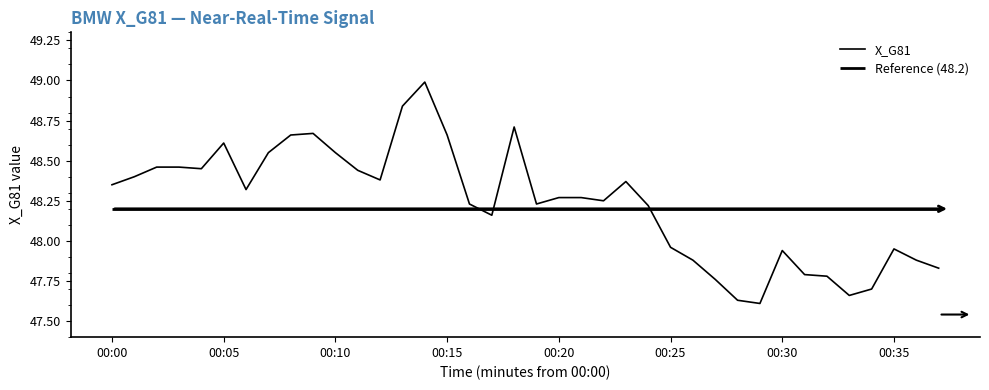

At which label does X_G81 first exceed 48?

00:00